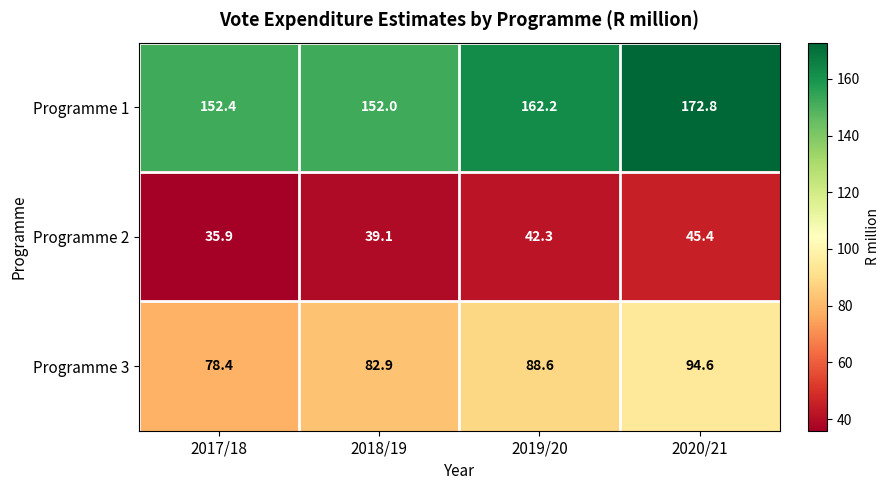

Reading left to right, list all the values displayed in this chart.

Programme 1: 2017/18=152.4	2018/19=152.0	2019/20=162.2	2020/21=172.8
Programme 2: 2017/18=35.9	2018/19=39.1	2019/20=42.3	2020/21=45.4
Programme 3: 2017/18=78.4	2018/19=82.9	2019/20=88.6	2020/21=94.6